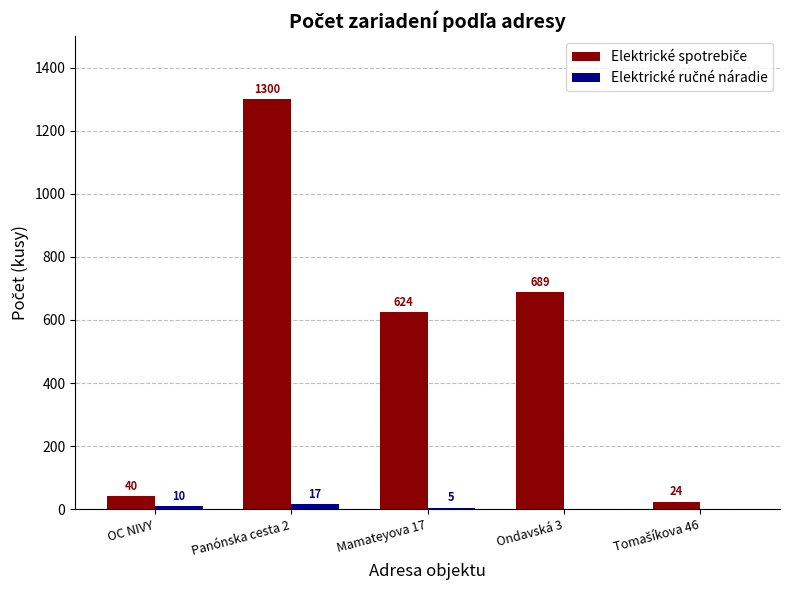

Which label corresponds to the largest value in the chart?

Panónska cesta 2